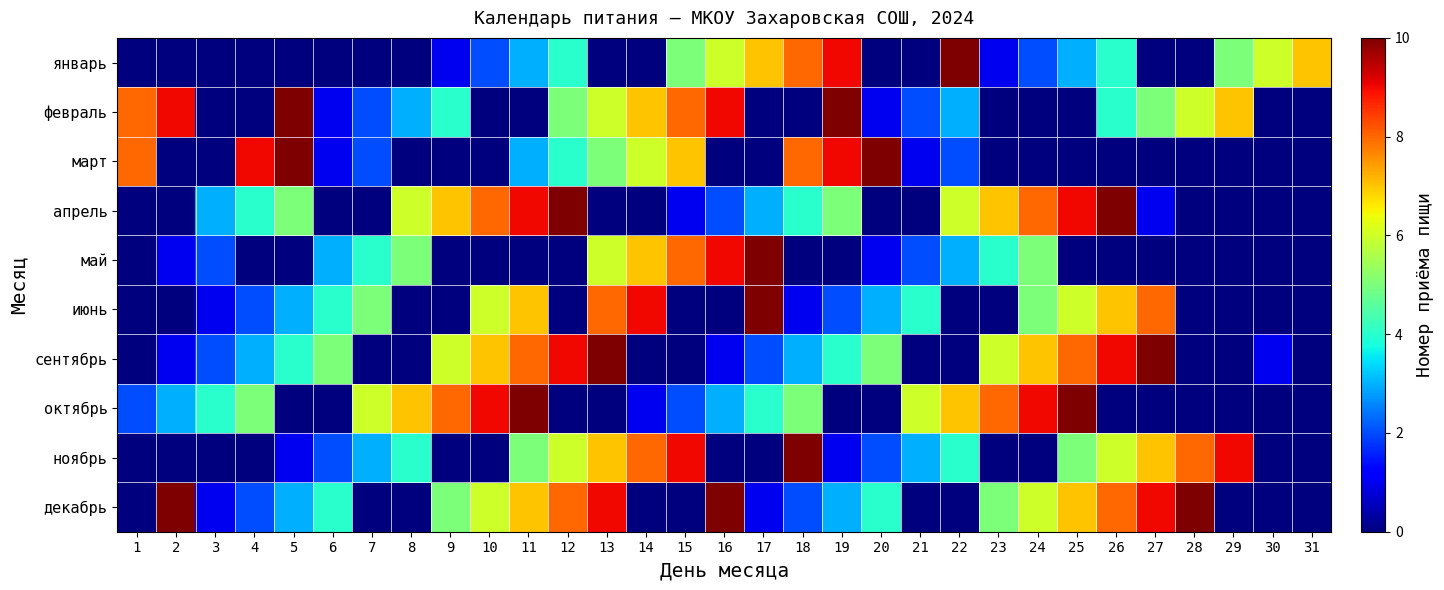

What is the greatest value displayed?

10